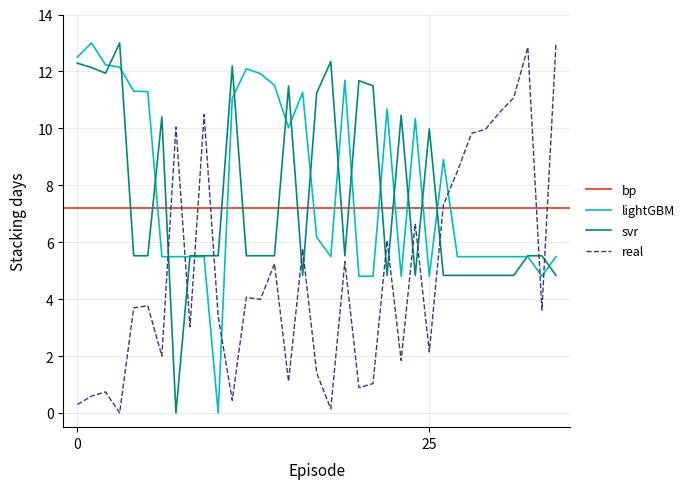

True or false: svr and real intersect in this chart.

True